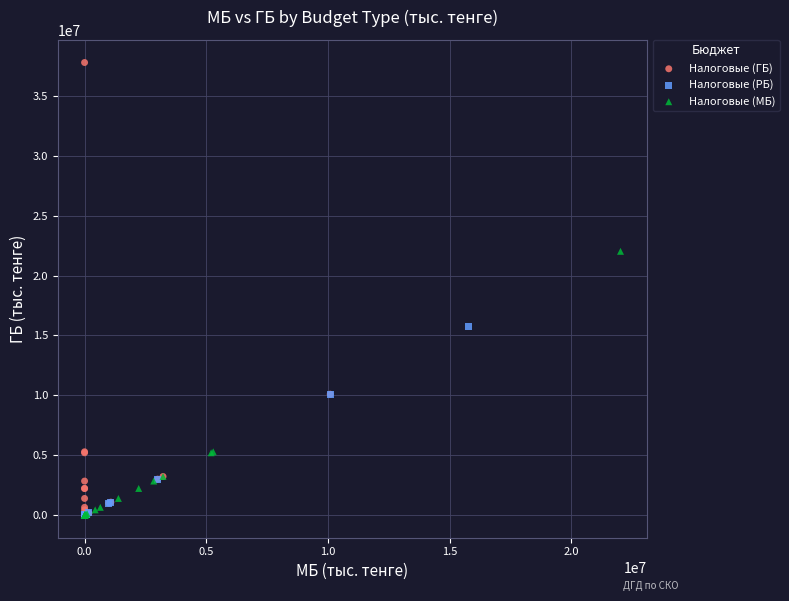

Which series has the largest Y range (max minus min)?

Налоговые (ГБ)